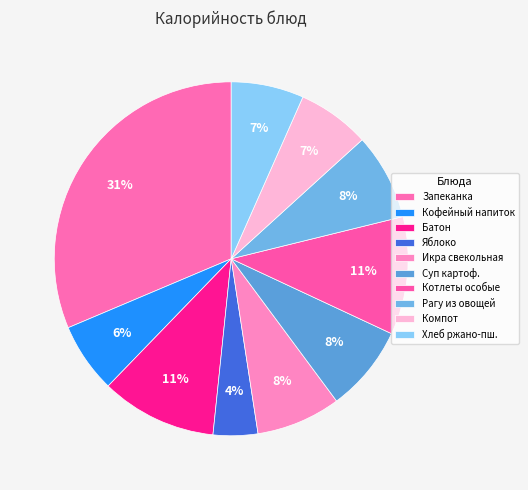

Count the number of slices in the pie.

10